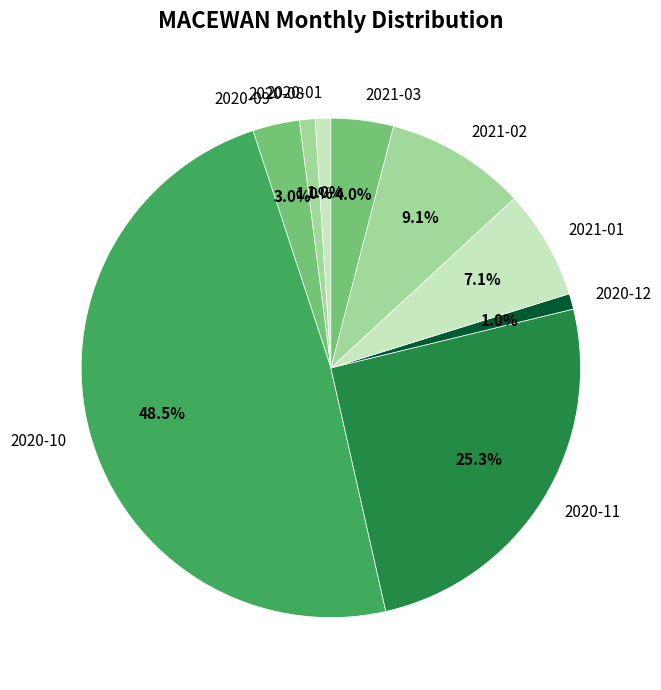

Is there a majority slice in this chart?

No